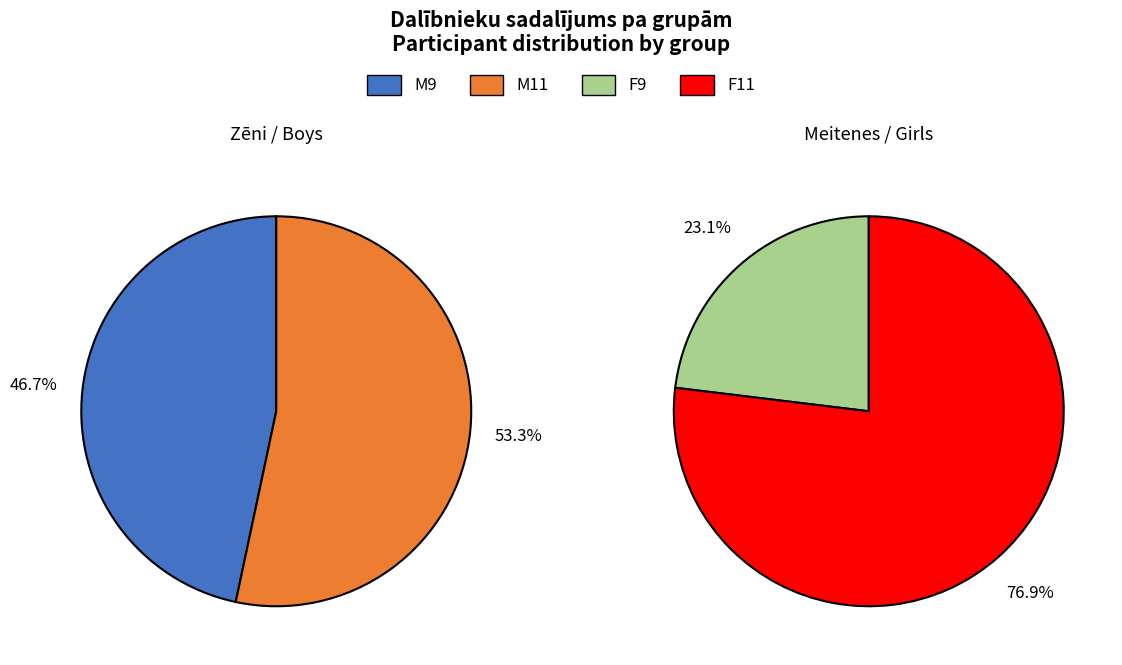

How many segments does this pie chart have?

4